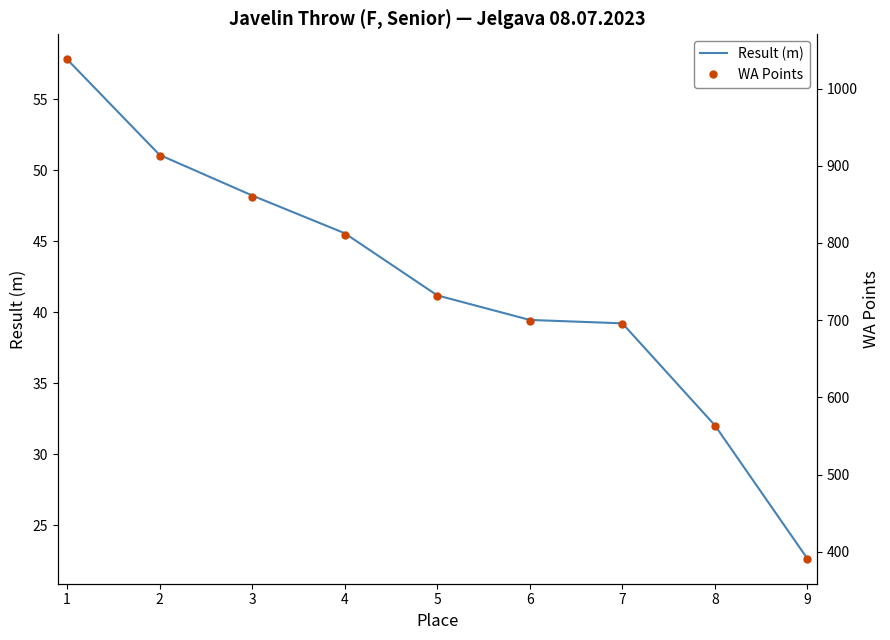

What is the total value across all series at 1?

1095.8